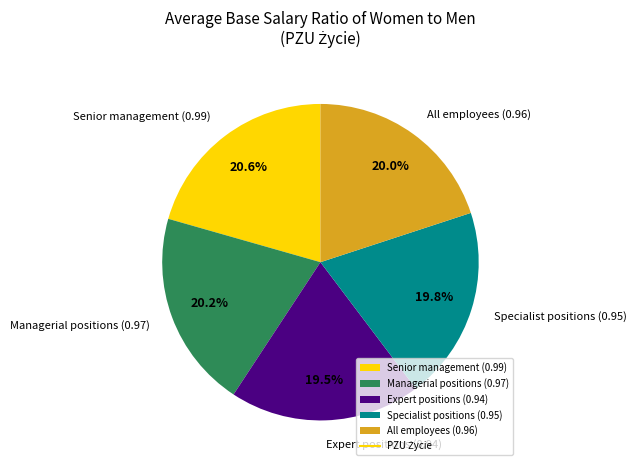

What percentage is NOT represented by Managerial positions?

79.8%